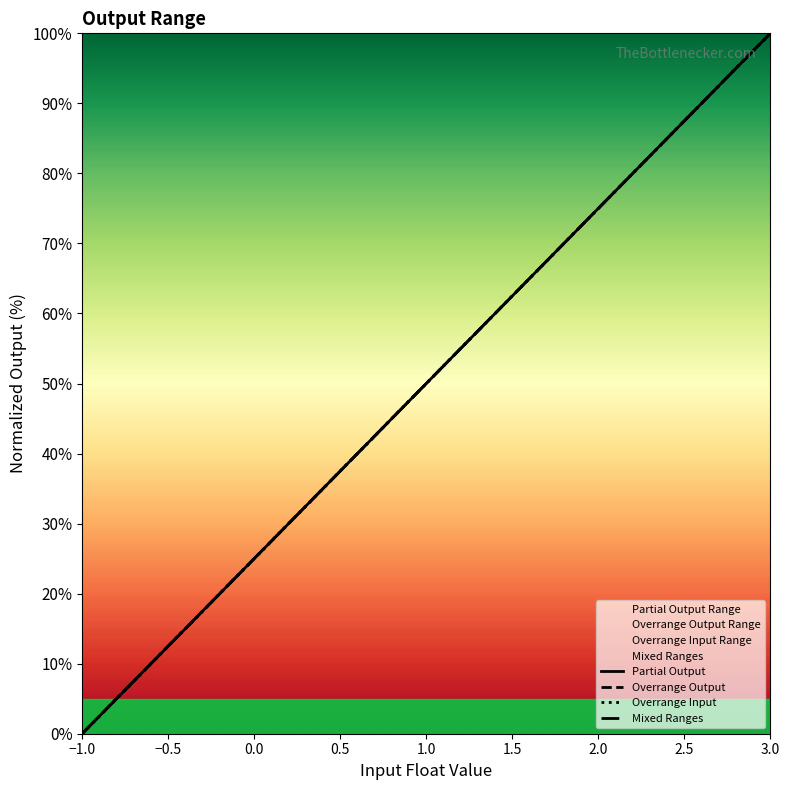

Reading right to left, extract all data points from this chart.

Partial Output: 100.0	75.0	62.5	50.0	47.5	45.0	42.5	40.0	37.5	35.0	32.5	30.0	27.5	26.2	25.0	23.8	22.5	20.0	0.0
Overrange Output: 100.0	75.0	62.5	50.0	47.5	45.0	42.5	40.0	37.5	35.0	32.5	30.0	27.5	26.2	25.0	23.8	22.5	20.0	0.0
Overrange Input: 100.0	75.0	62.5	50.0	47.5	45.0	42.5	40.0	37.5	35.0	32.5	30.0	27.5	26.2	25.0	23.8	22.5	20.0	0.0
Mixed Ranges: 100.0	75.0	62.5	50.0	47.5	45.0	42.5	40.0	37.5	35.0	32.5	30.0	27.5	26.2	25.0	23.8	22.5	20.0	0.0